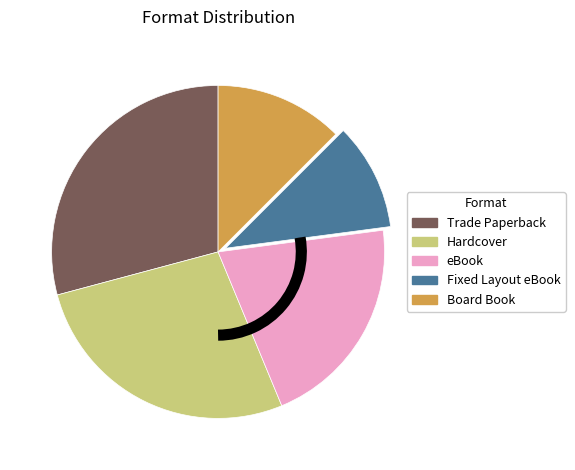

Is there a majority slice in this chart?

No